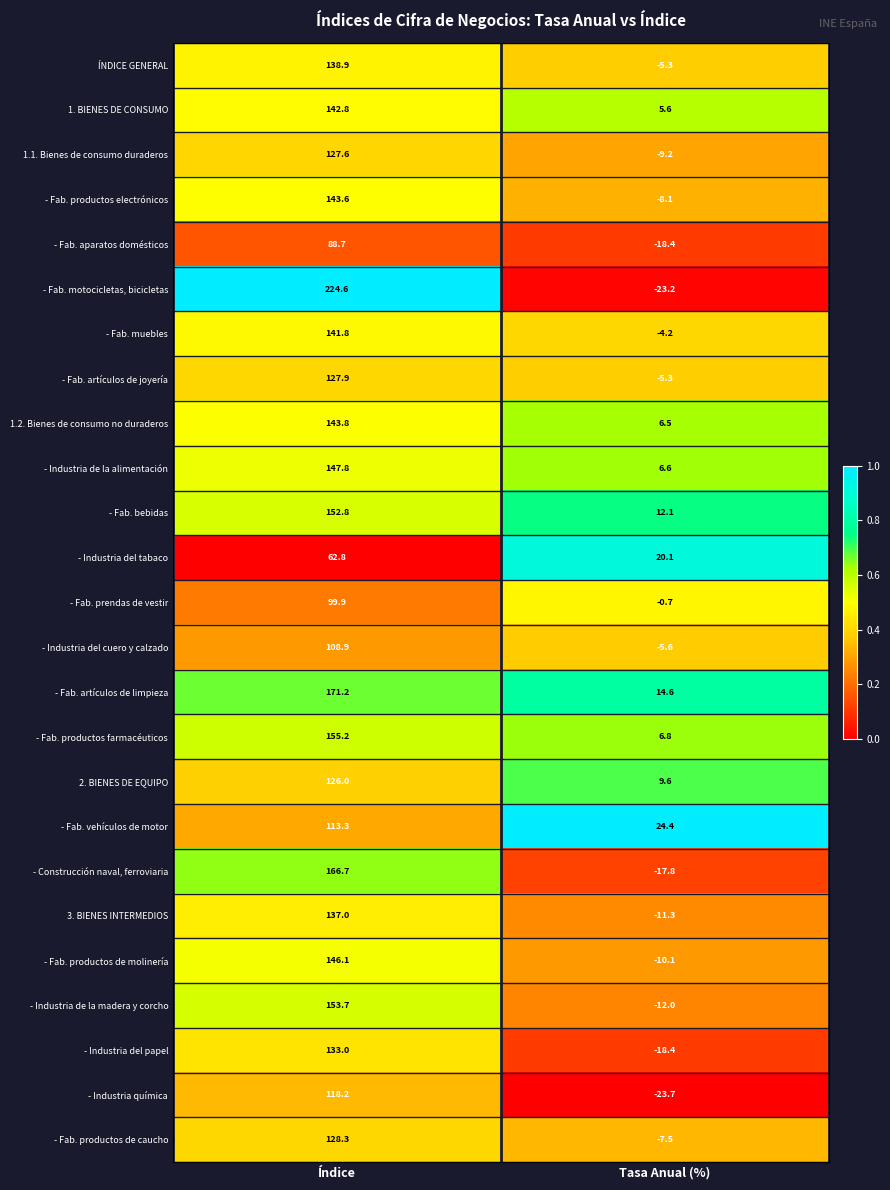

What is the difference between the highest and lowest values at Índice?

161.8